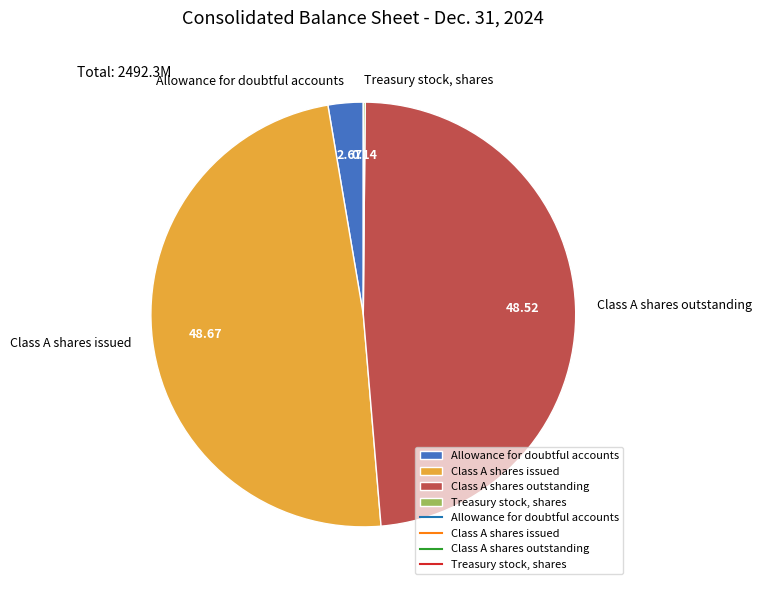

Is there a majority slice in this chart?

No